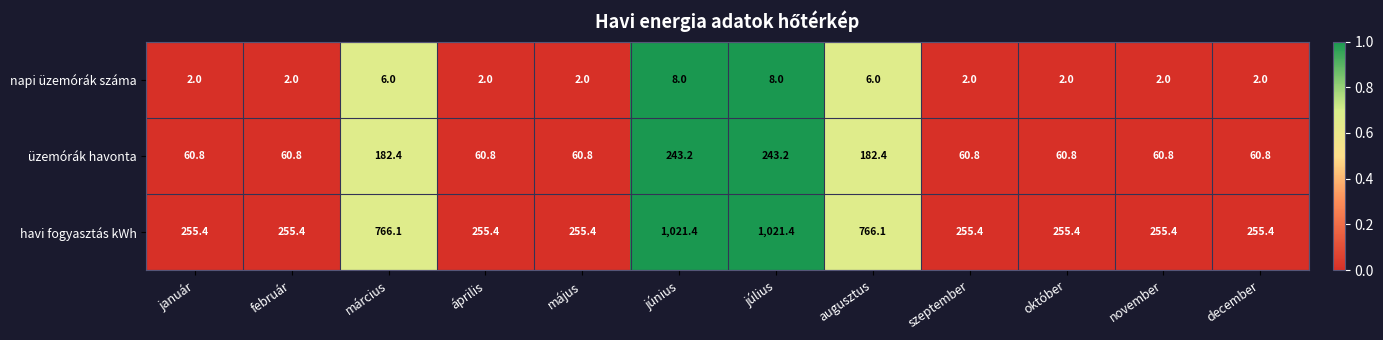

Which series has the largest total across all categories?

havi fogyasztás kWh